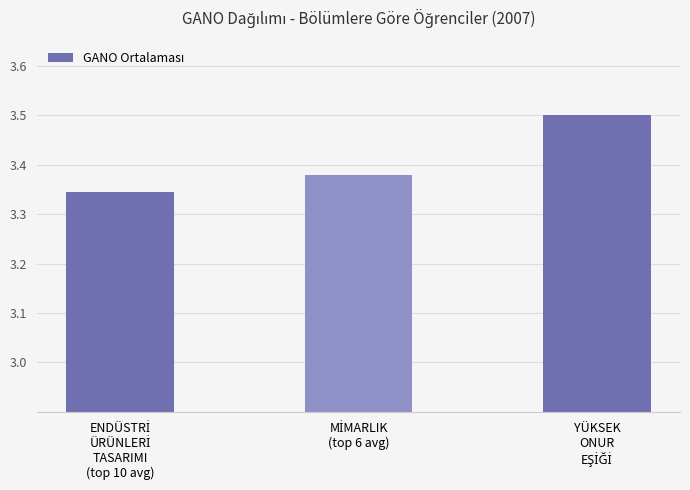

What is the greatest value displayed?

3.5